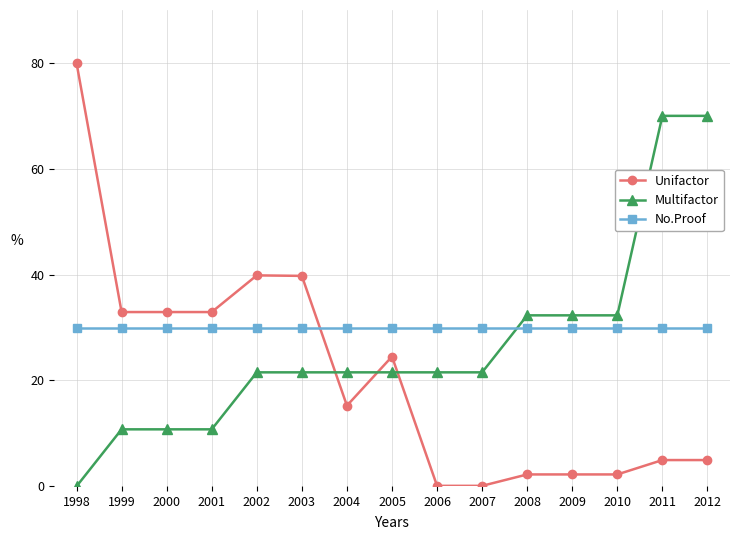

At how many categories does at least one series exceed 16?

15